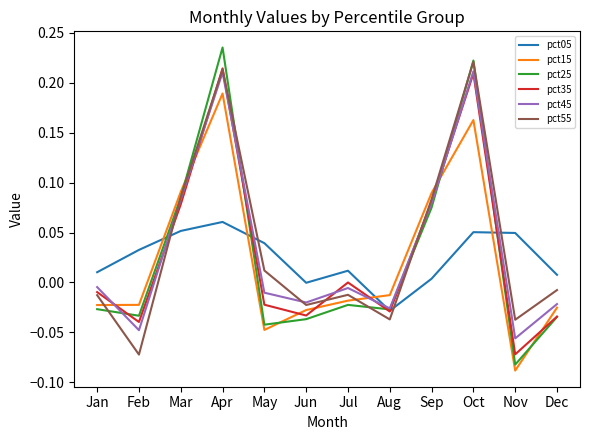

Is the value of pct15 at Jan greater than the value of pct35 at Feb?

Yes